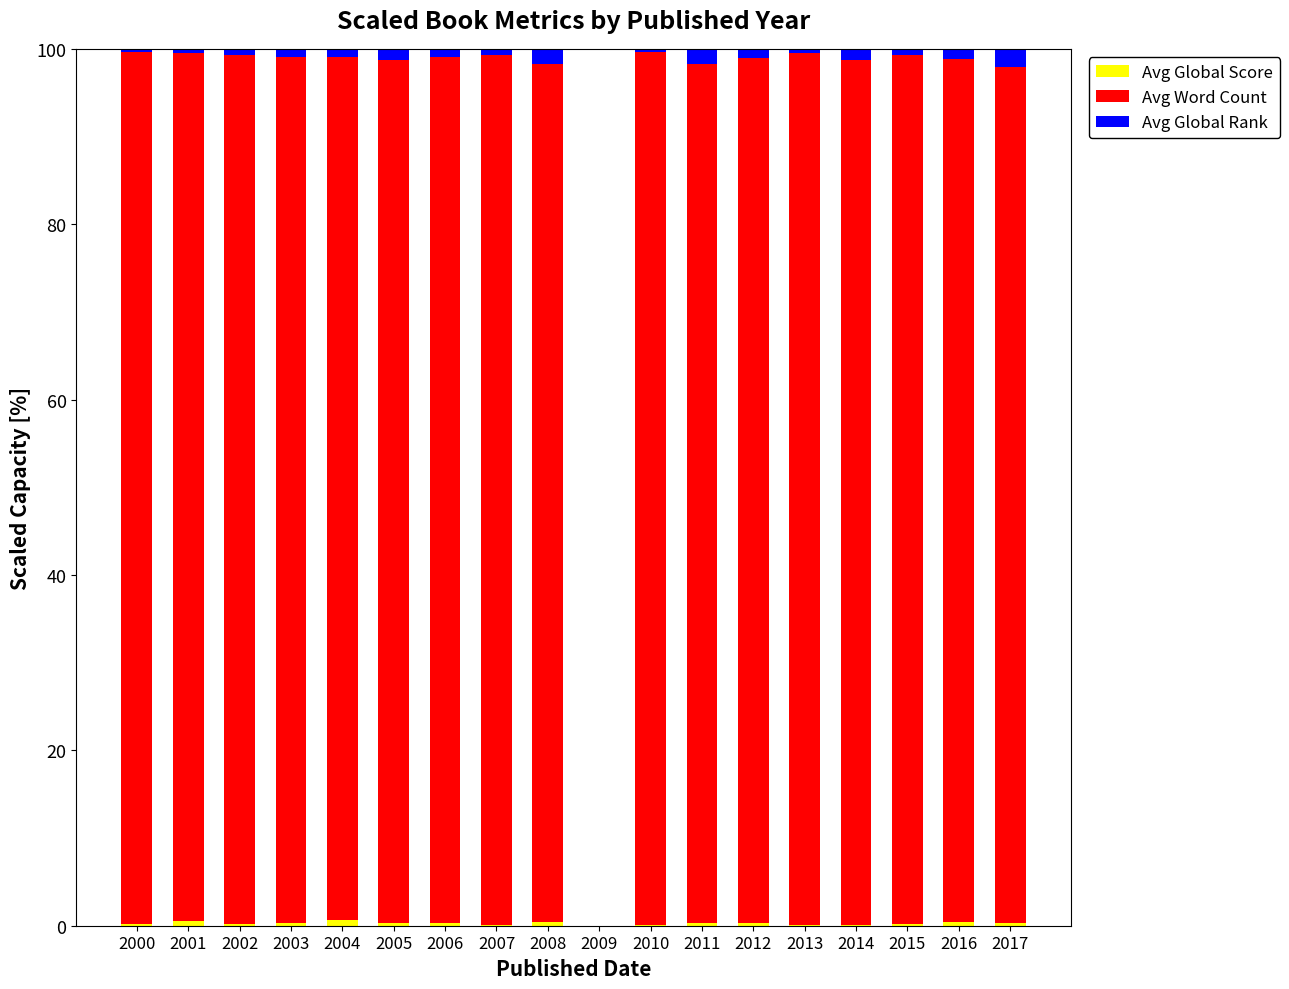

Are the bars horizontal?

No